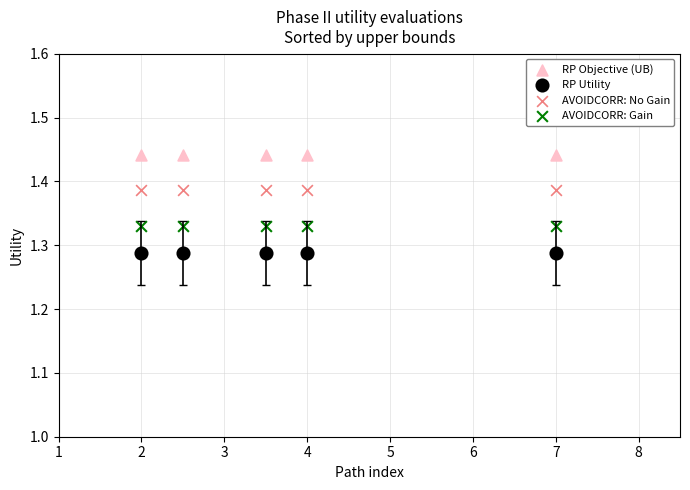

Which series reaches the maximum Y coordinate?

RP Objective (UB)